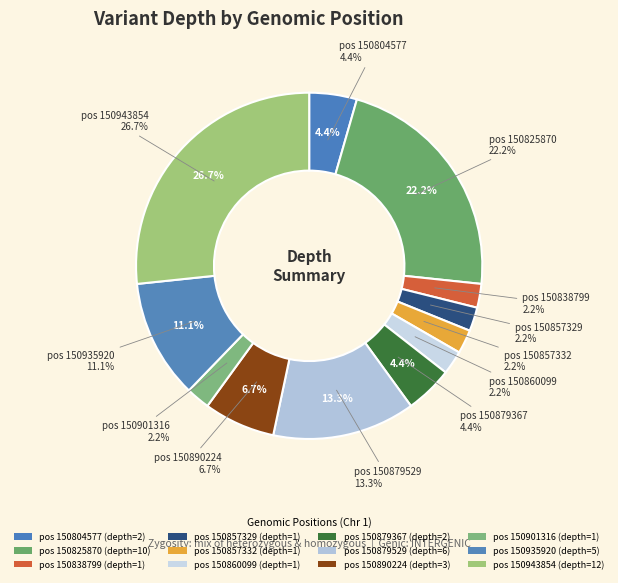

What percentage is the 150857332 slice, to the nearest percent?

2%